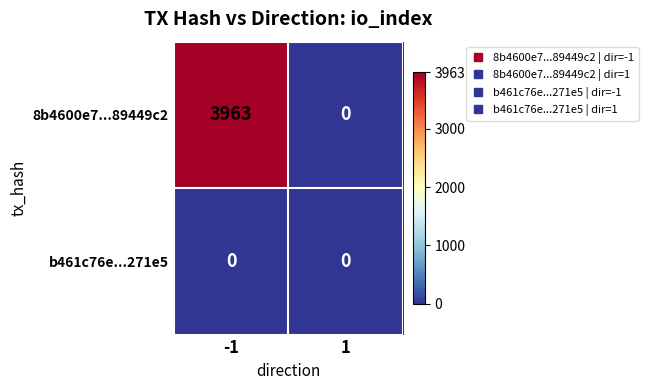

The 8b4600e7...89449c2 series shows -2187 at 1. True or false?

False